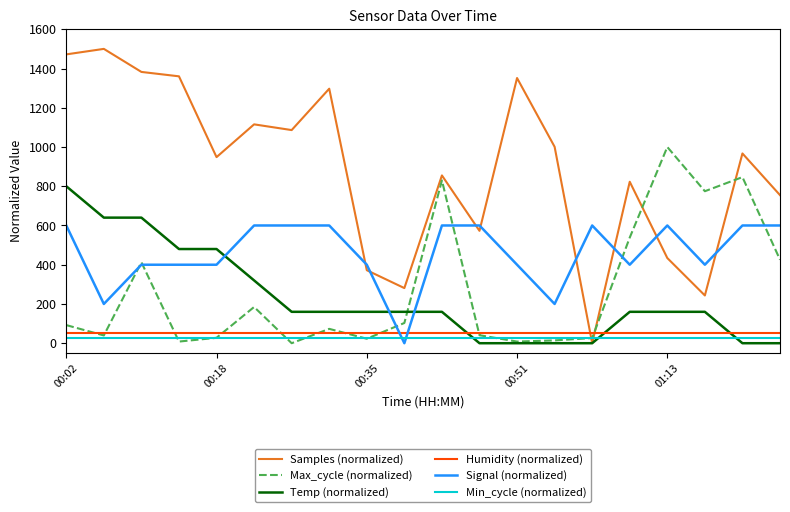

What is the maximum value shown in the chart?

1500.0